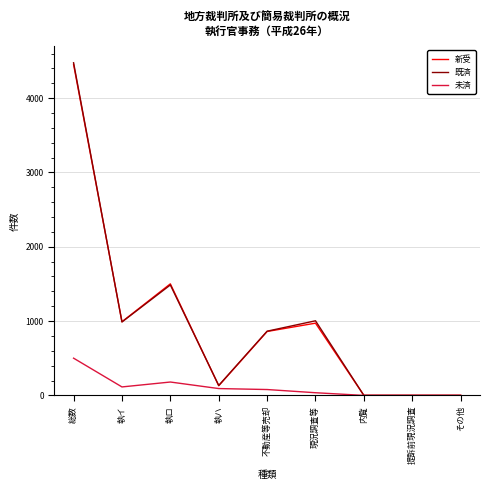

Is this an area chart (filled region under the line)?

No